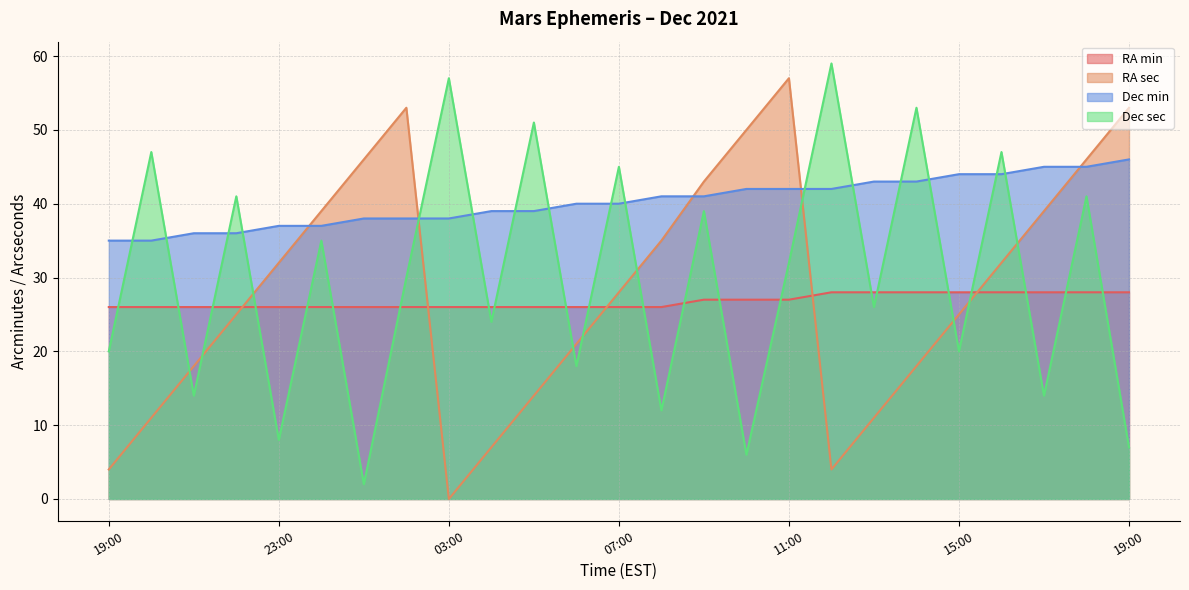

True or false: RA sec has a value of 81 at 18:00.

False